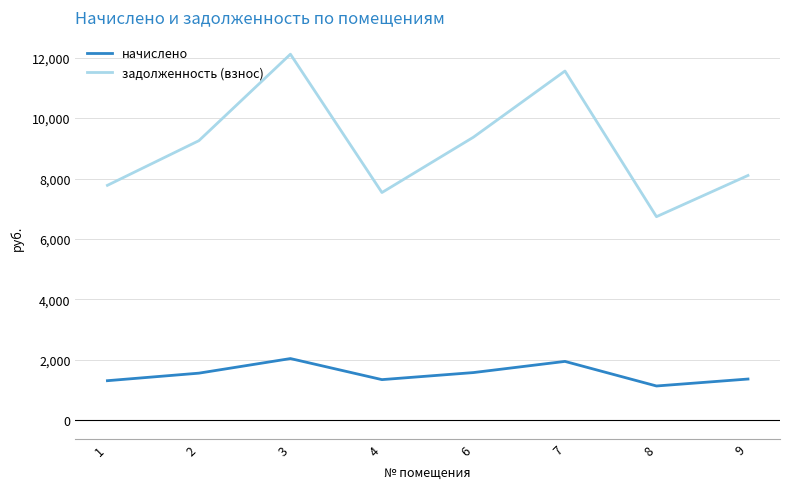

The начислено series shows 2590.4 at 6. True or false?

False